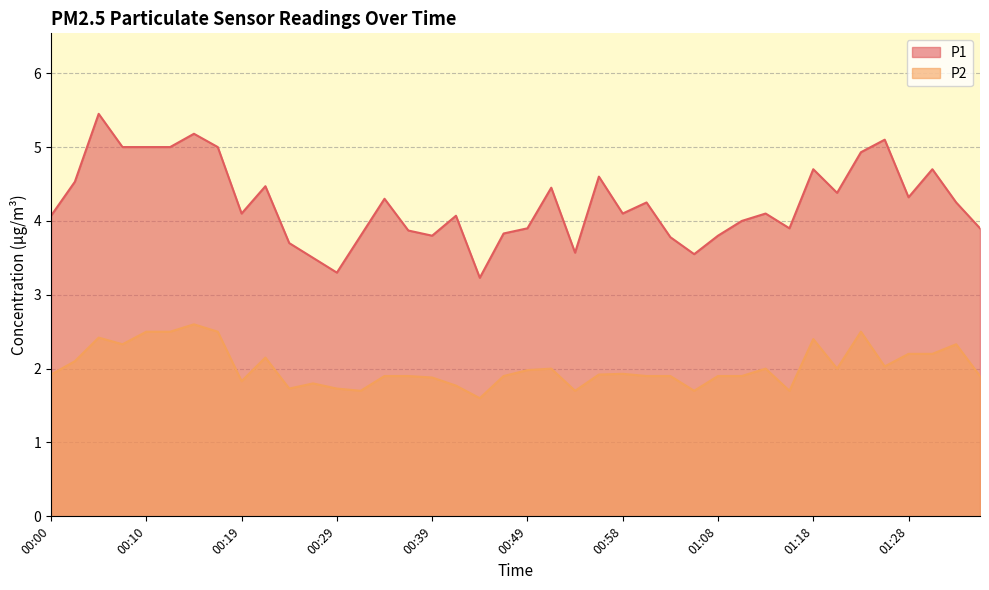

What is the value of the P2 point at the 32nd from the left?

1.7